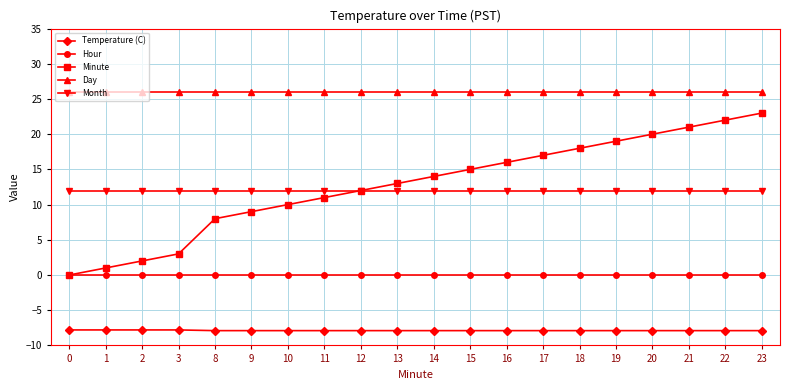

Does the chart display data point markers on the line(s)?

Yes